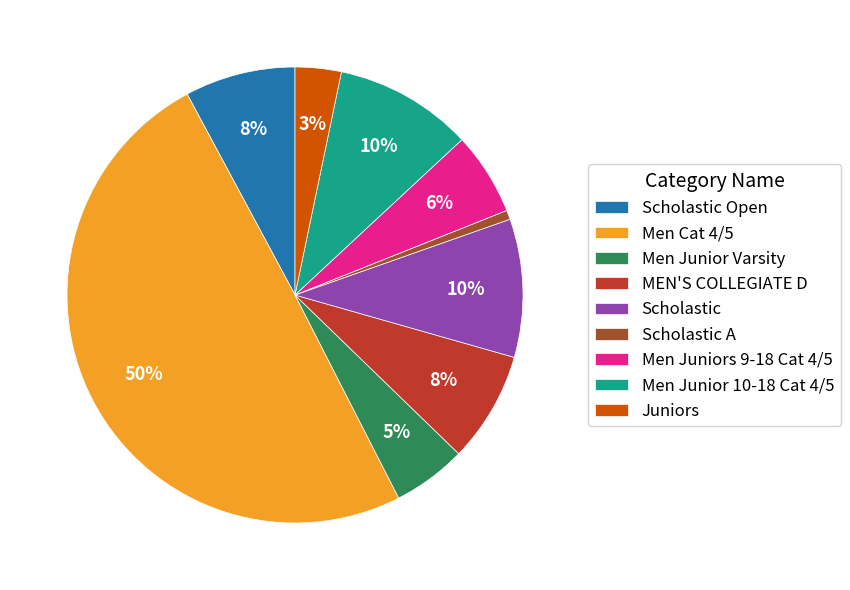

Combined, do Men Cat 4/5 and MEN'S COLLEGIATE D account for over 50%?

Yes